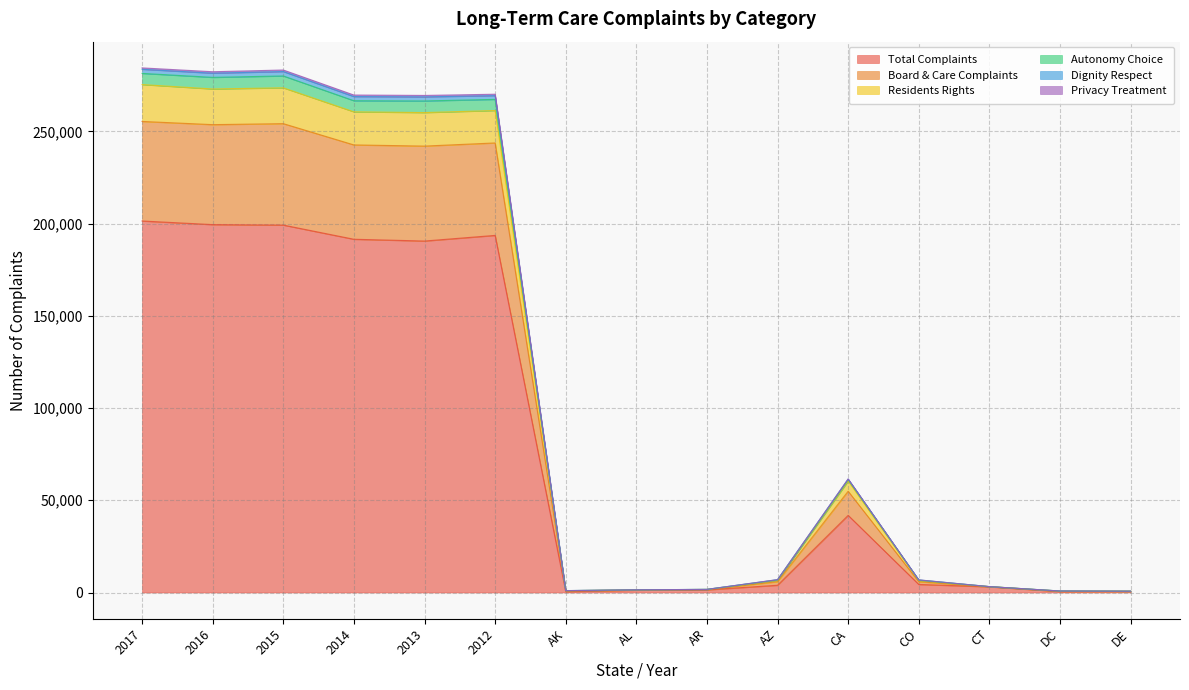

Which has a higher value, 2017 or 2015?

2017